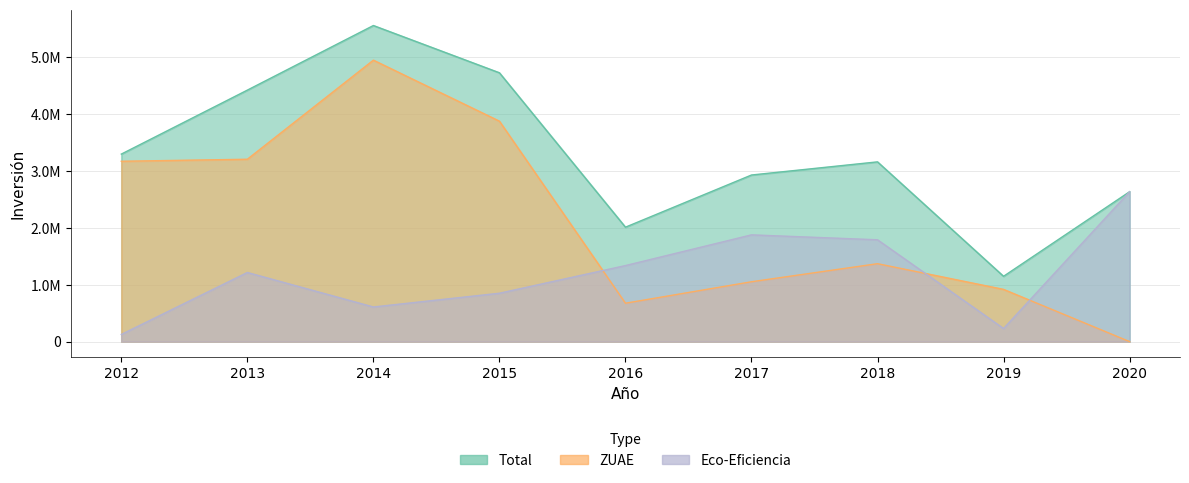

Rank the categories by ZUAE value from highest to lowest.

2014, 2015, 2013, 2012, 2018, 2017, 2019, 2016, 2020